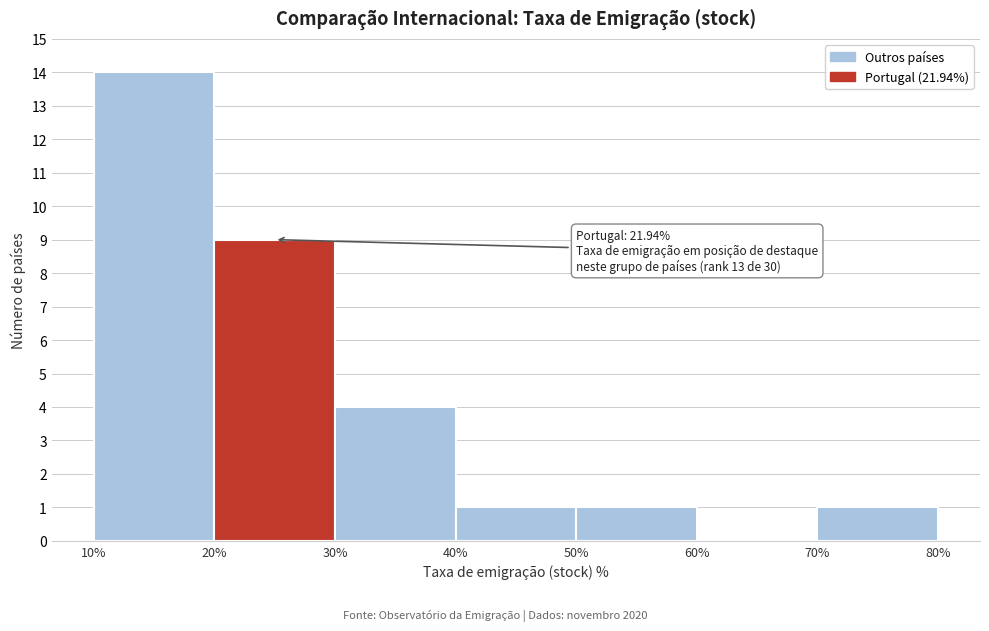

Which range on the x-axis has the tallest bar?

10% to 20%